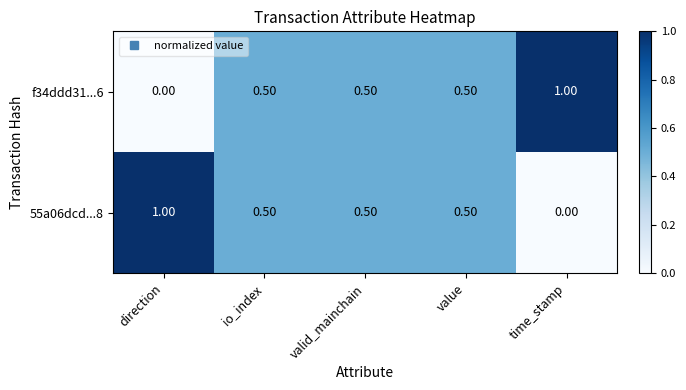

What is the maximum value shown in the chart?

1.0